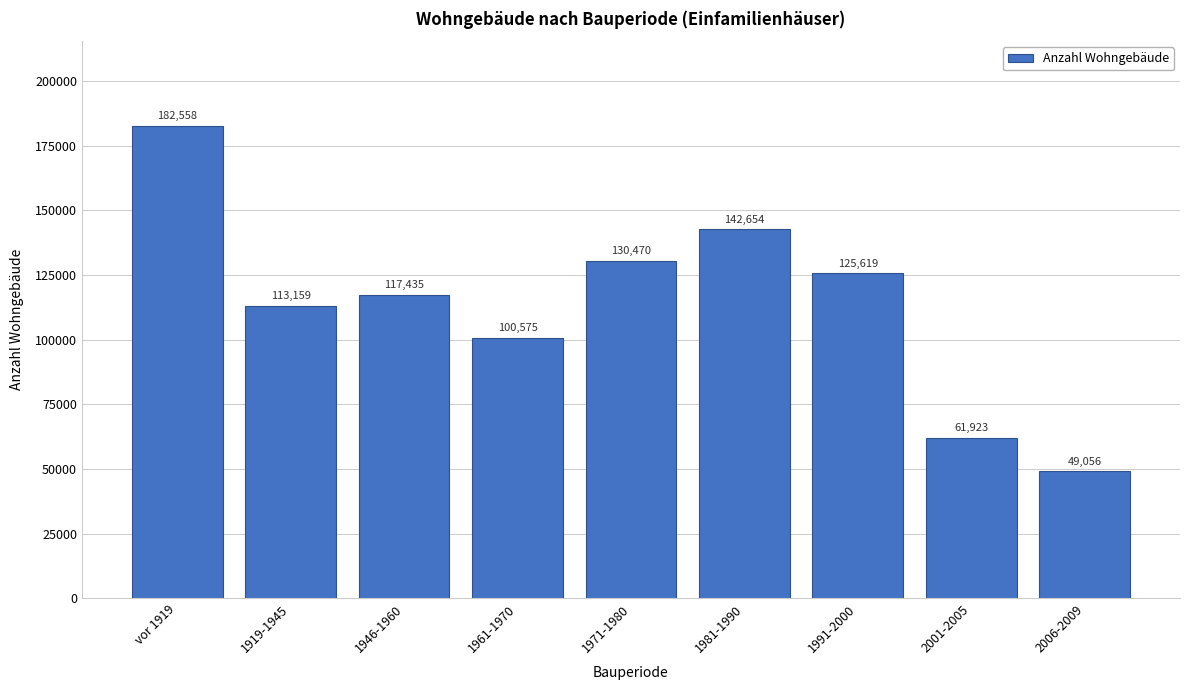

Reading left to right, list all the values displayed in this chart.

182558	113159	117435	100575	130470	142654	125619	61923	49056